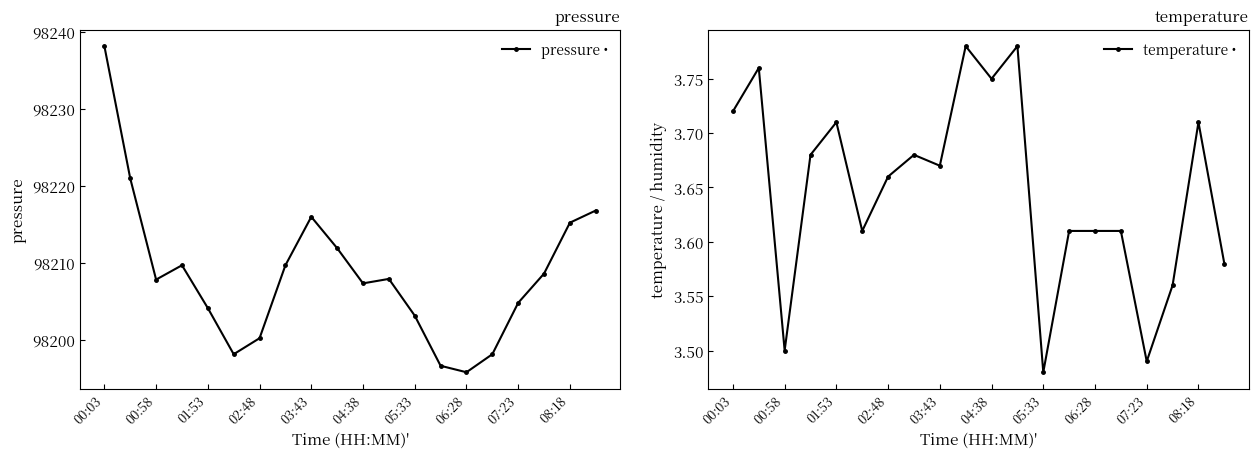

Rank the series at 11 from lowest to highest value.

temperature, pressure